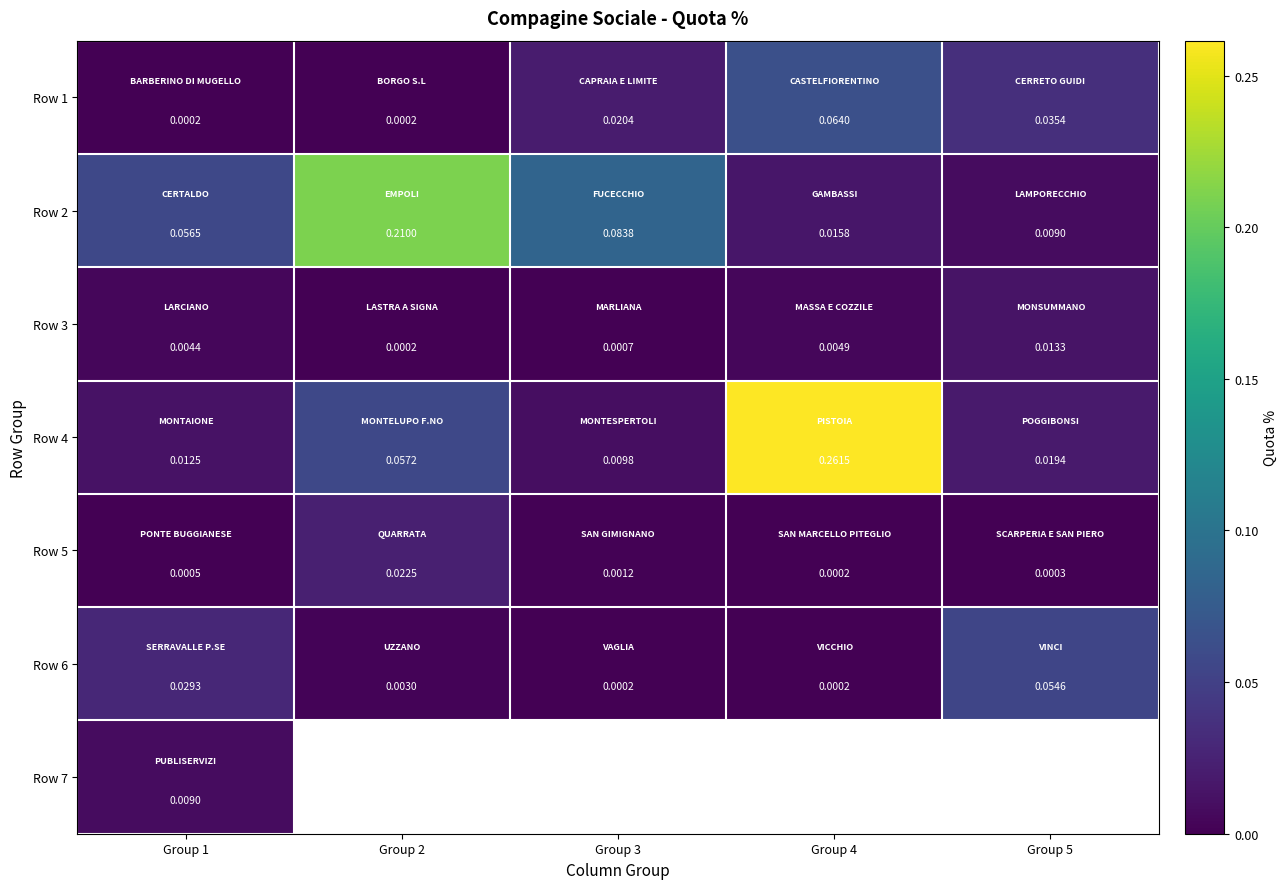

How many series are shown in this chart?

7